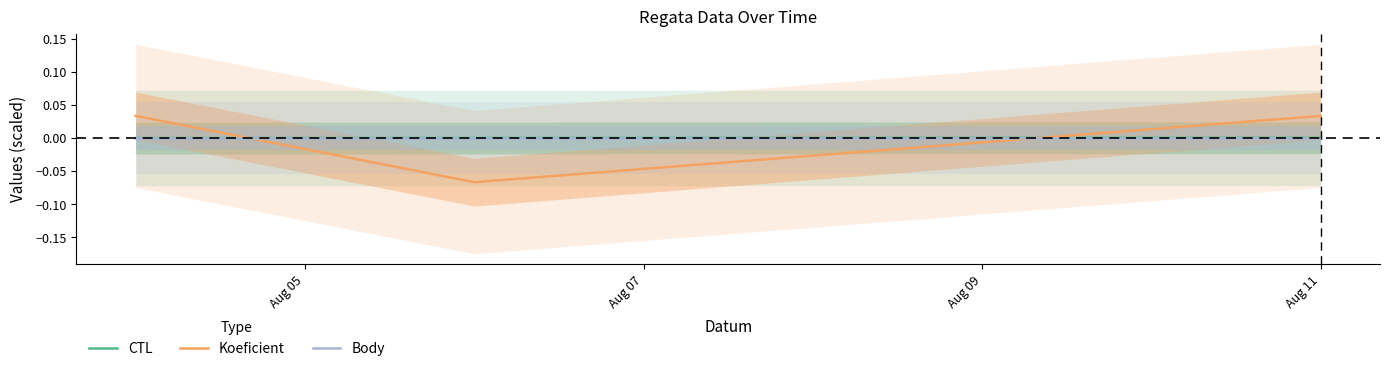

Rank the series at Aug 07 from lowest to highest value.

Koeficient, CTL, Body